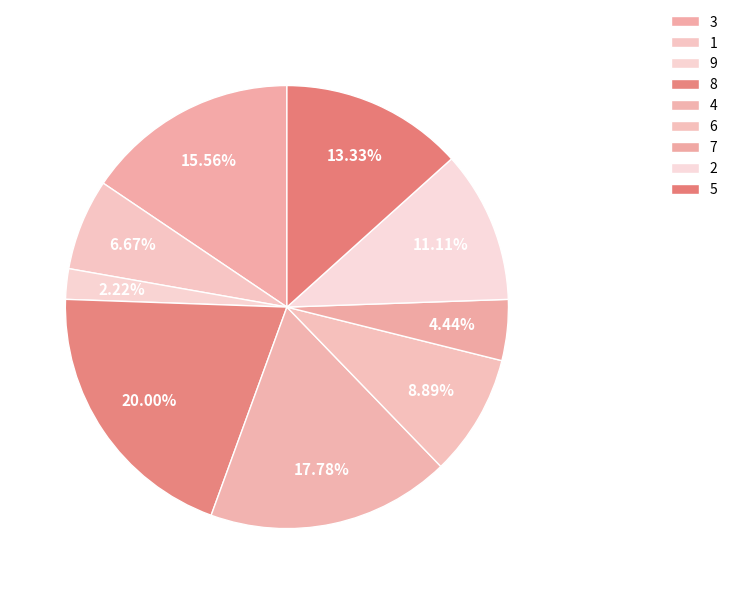

To the nearest percent, what is the difference between the 9 and 3 slice percentages?

2%